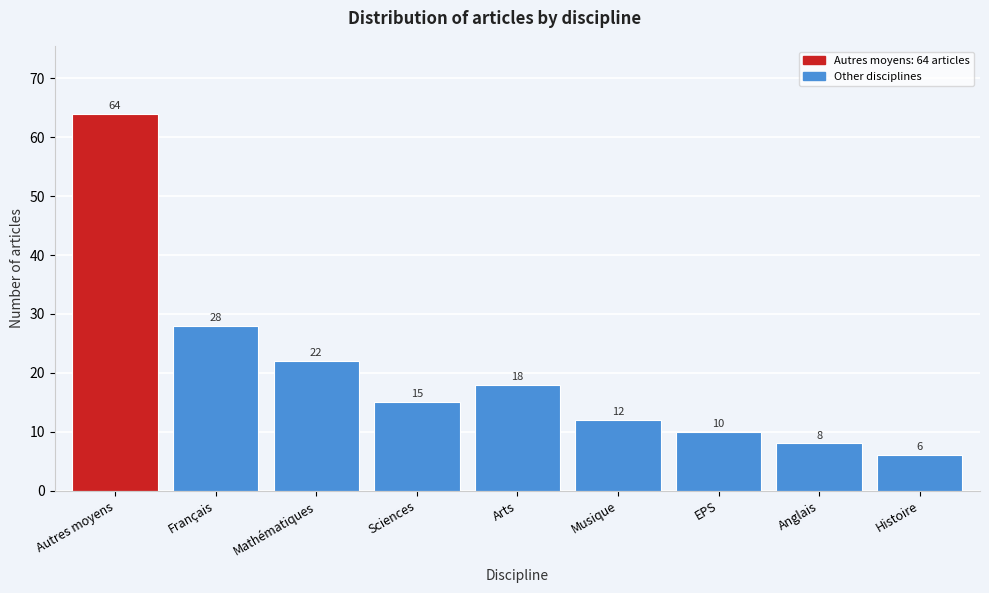

Reading left to right, extract all data points from this chart.

Autres moyens=64	Français=28	Mathématiques=22	Sciences=15	Arts=18	Musique=12	EPS=10	Anglais=8	Histoire=6